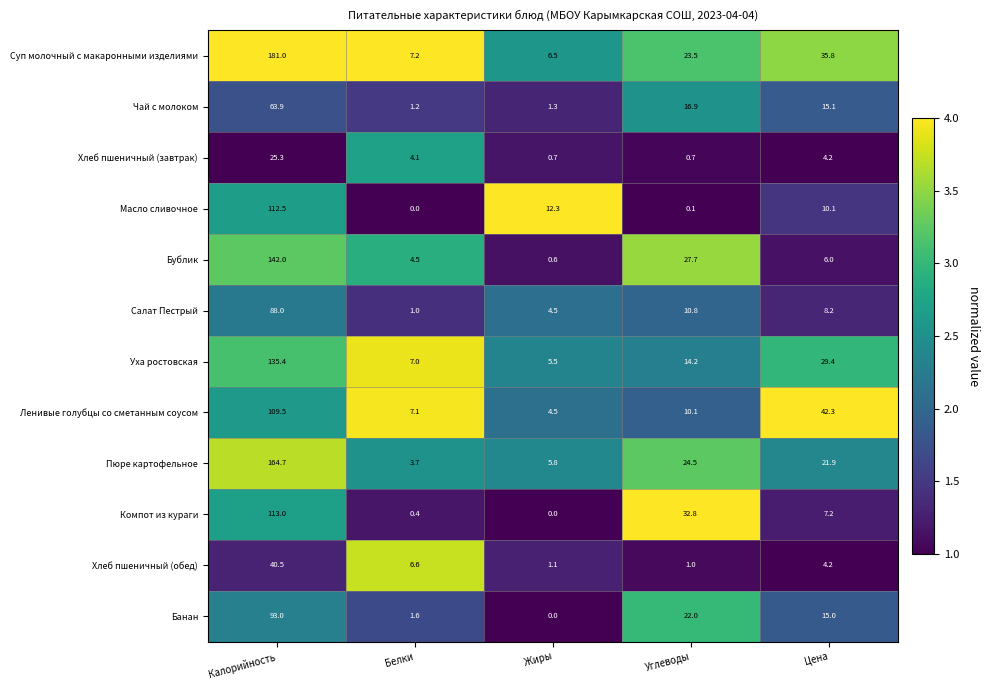

The value of Компот из кураги at Цена is 7.2. True or false?

True